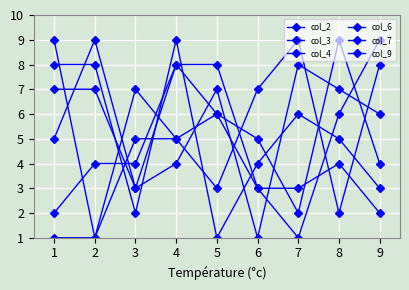

Does the chart have visible grid lines?

Yes